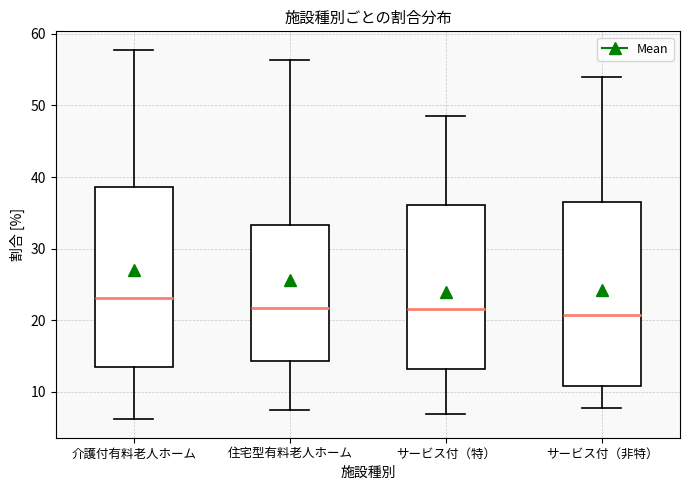

Which box's median line is the highest?

介護付有料老人ホーム